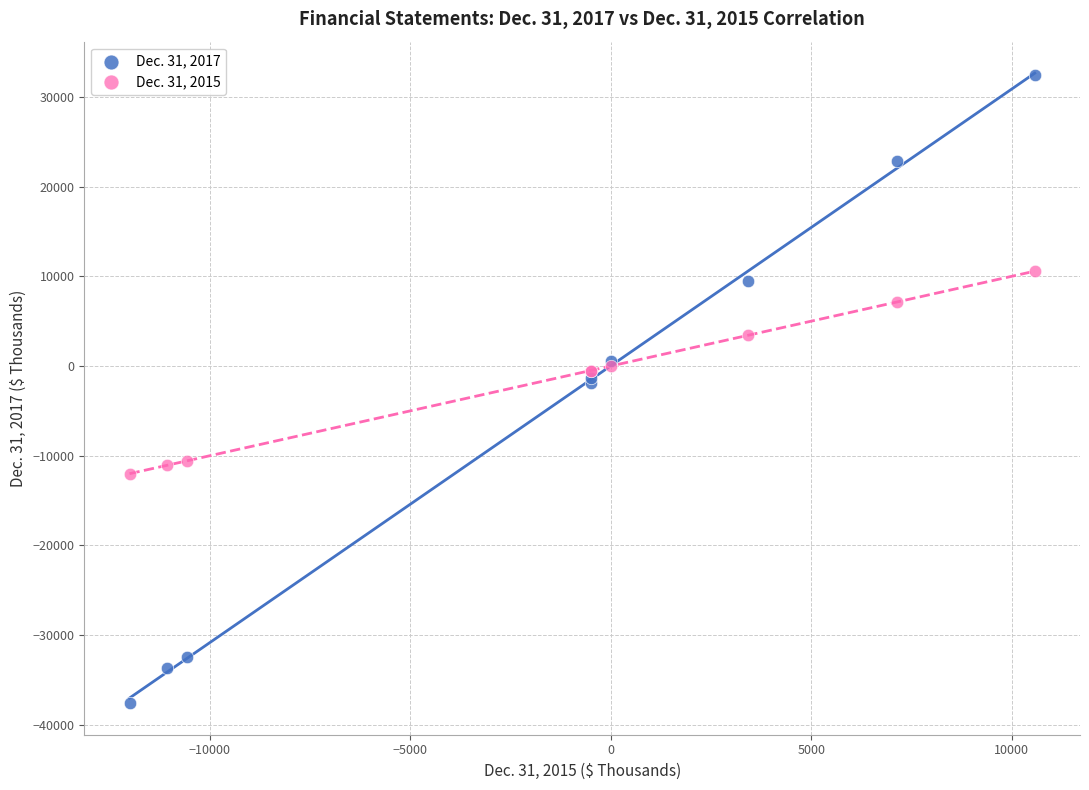

Which series reaches the maximum Y coordinate?

Dec. 31, 2017